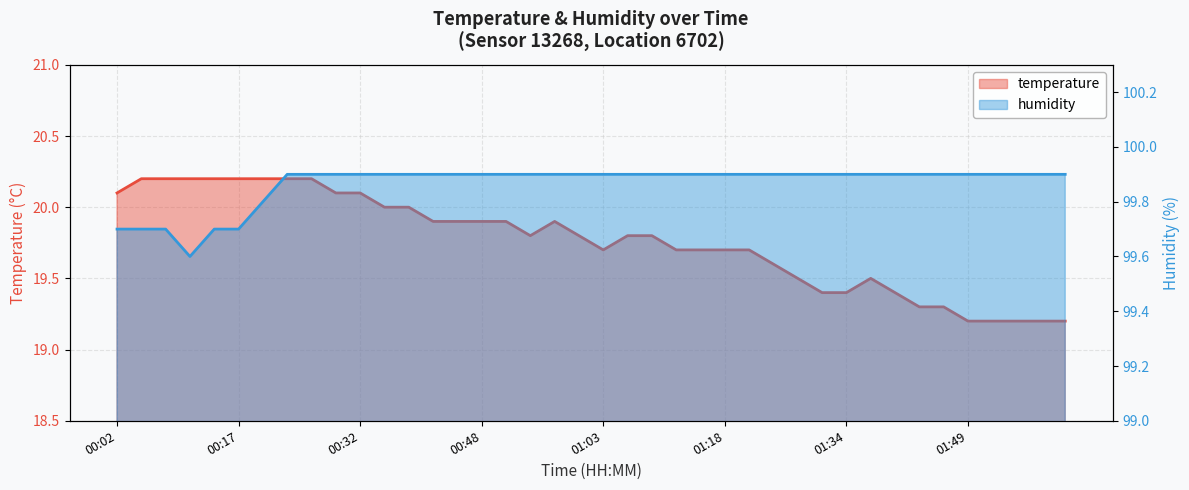

How many lines are shown in the chart?

2